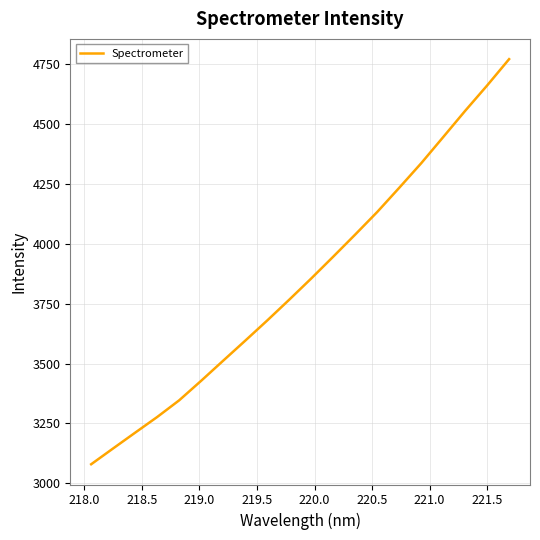

What is the minimum value shown in the chart?

3079.7